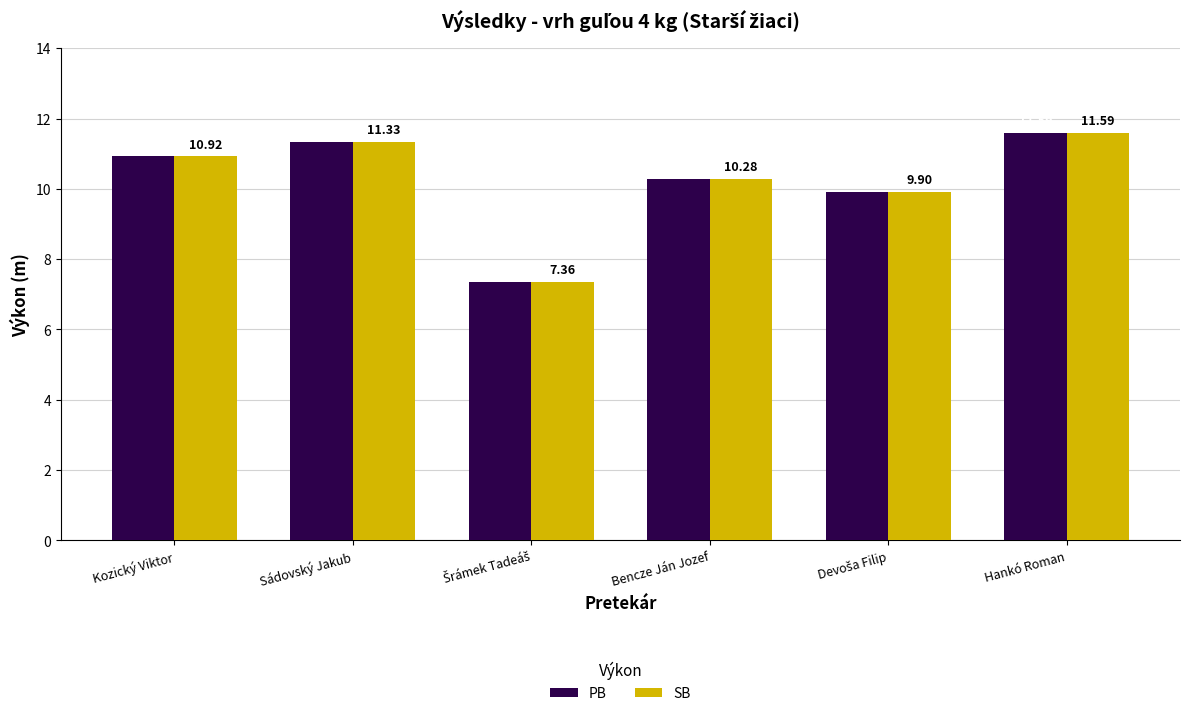

What are all the series names shown in the legend?

PB, SB